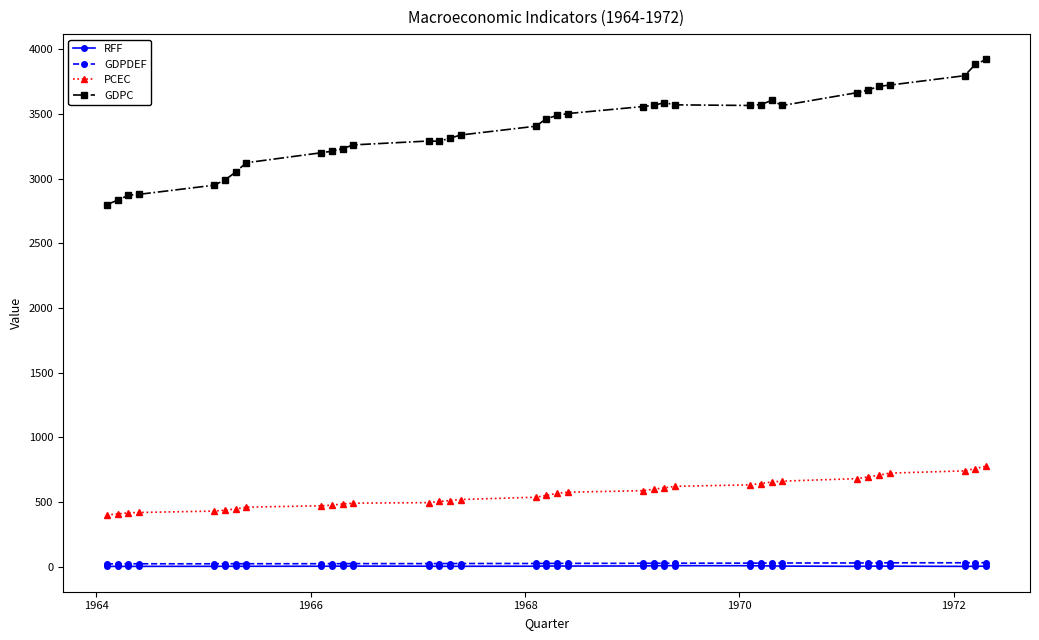

Which series has the widest spread of values?

GDPC